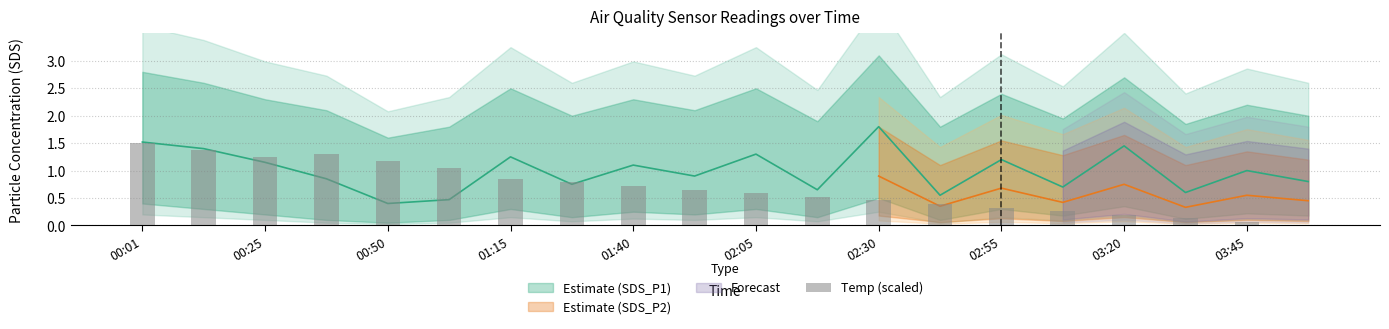

What is the value of the 4th bar from the left?

1.3